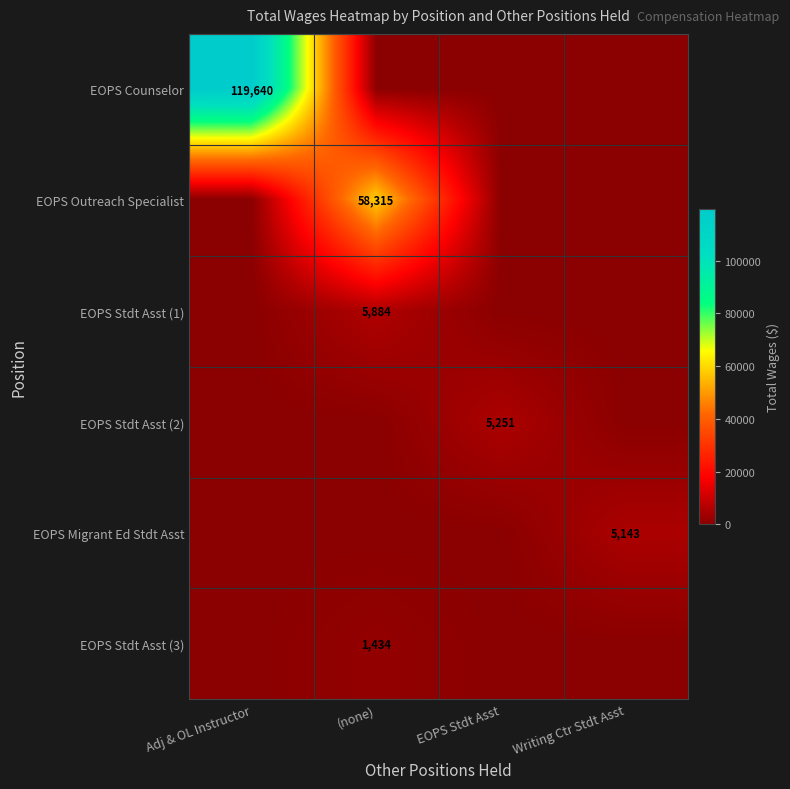

The EOPS Stdt Asst (1) series shows 5884 at (none). True or false?

True